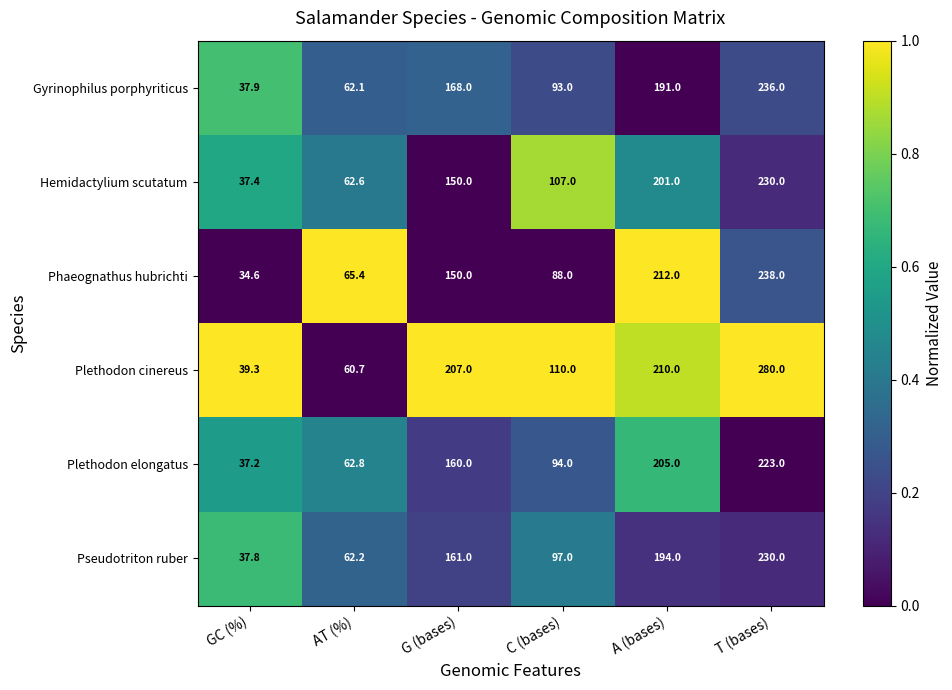

Is it true that Pseudotriton ruber equals 23.8 at C (bases)?

False